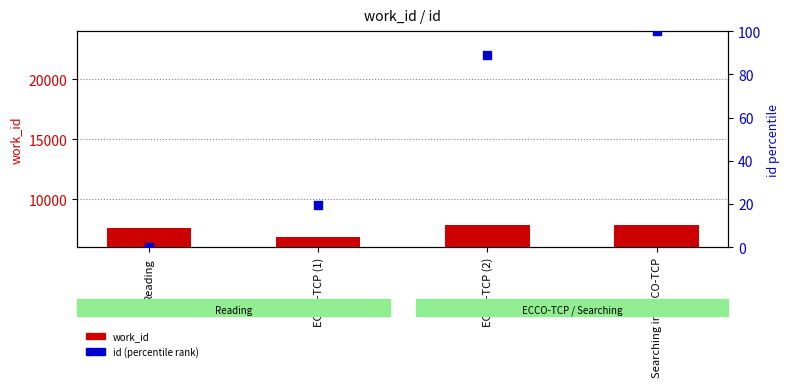

At which category is the sum across all series the highest?

Searching in ECCO-TCP